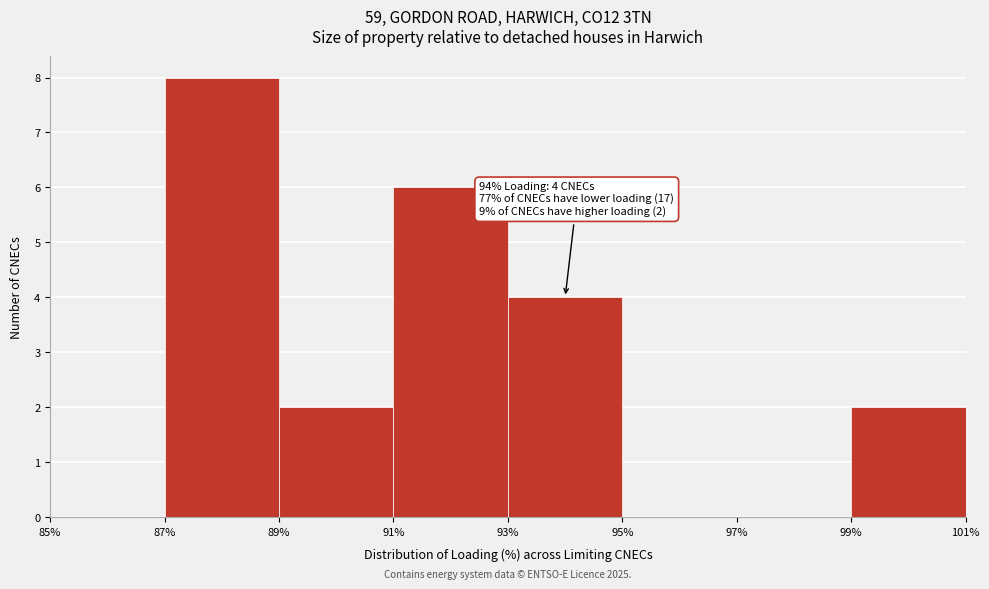

Over which range of the x-axis is the bar tallest?

87% to 89%